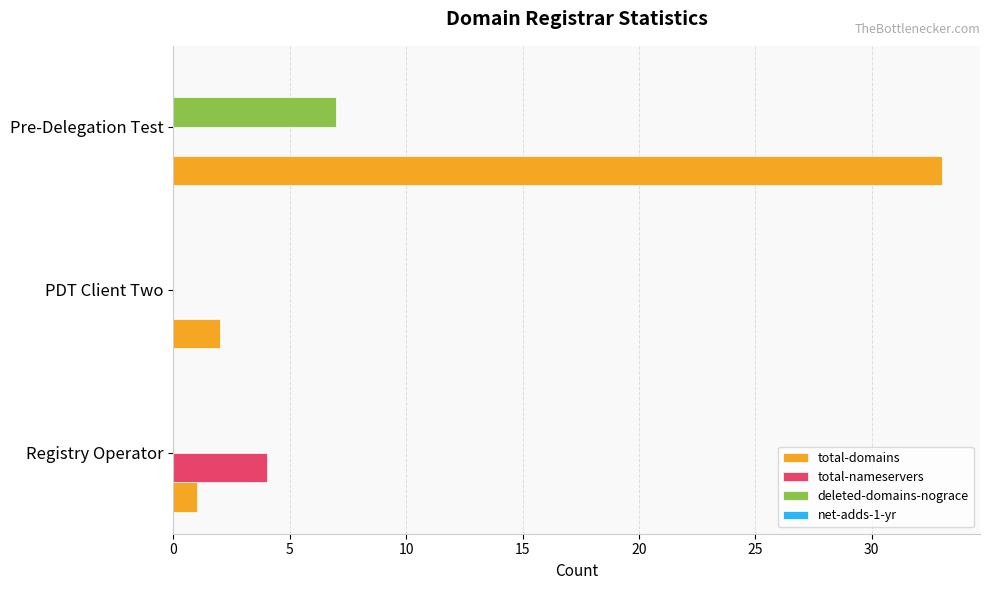

Which series changed the most between Registry Operator and Pre-Delegation Test?

total-domains